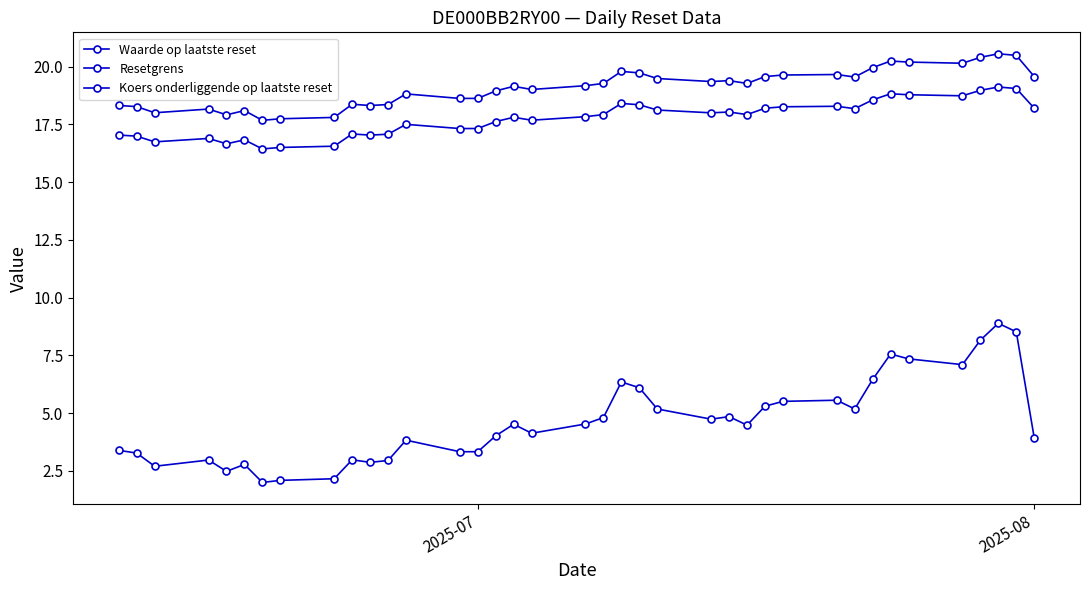

What is the maximum value shown in the chart?

20.6